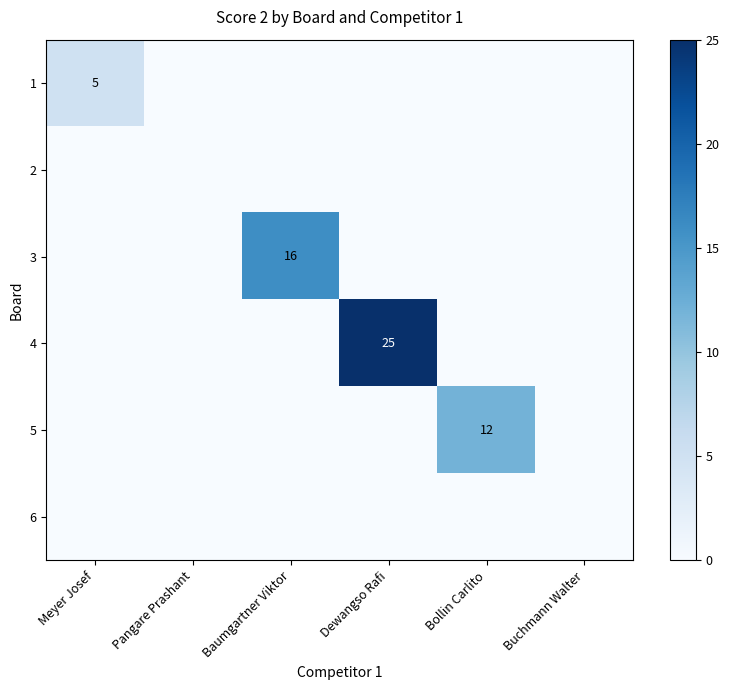

At which category is the sum across all series the highest?

Dewangso Rafi